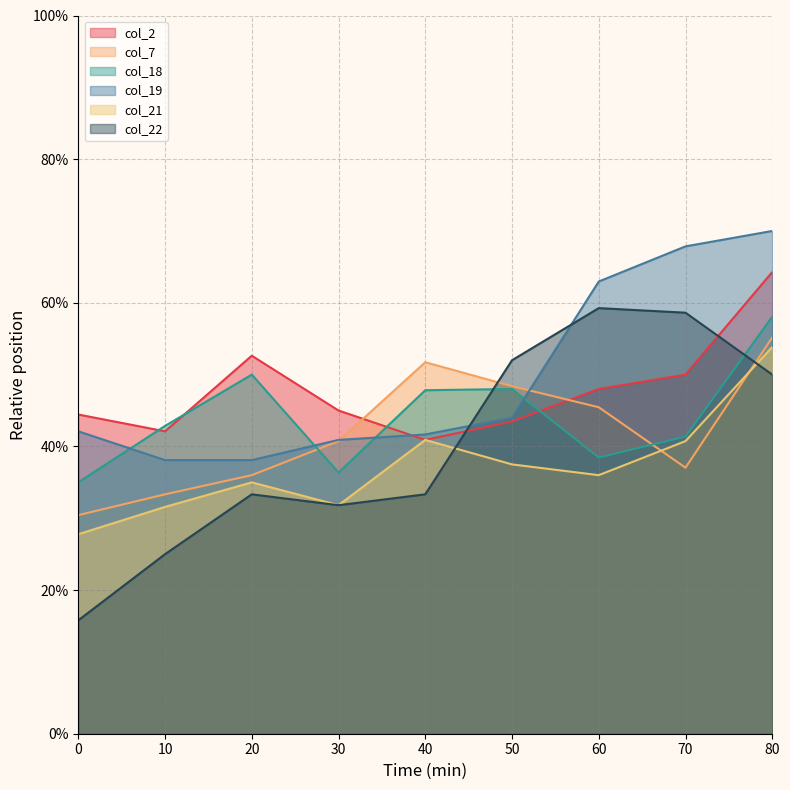

Which series ends up on top after the final intersection of col_7 and col_21?

col_7